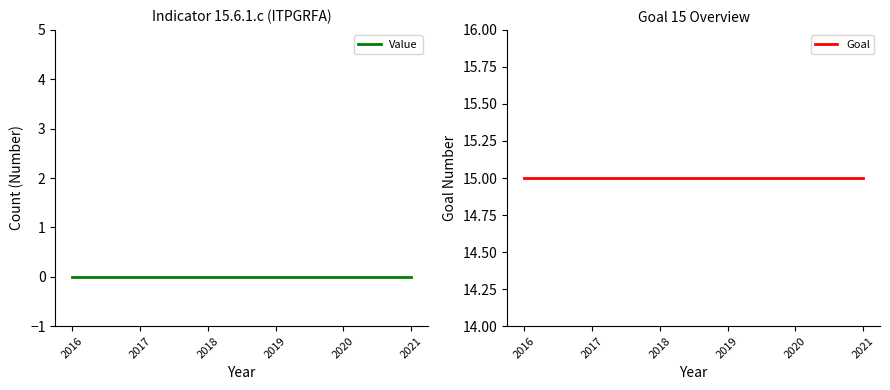

How many lines are shown in the chart?

2